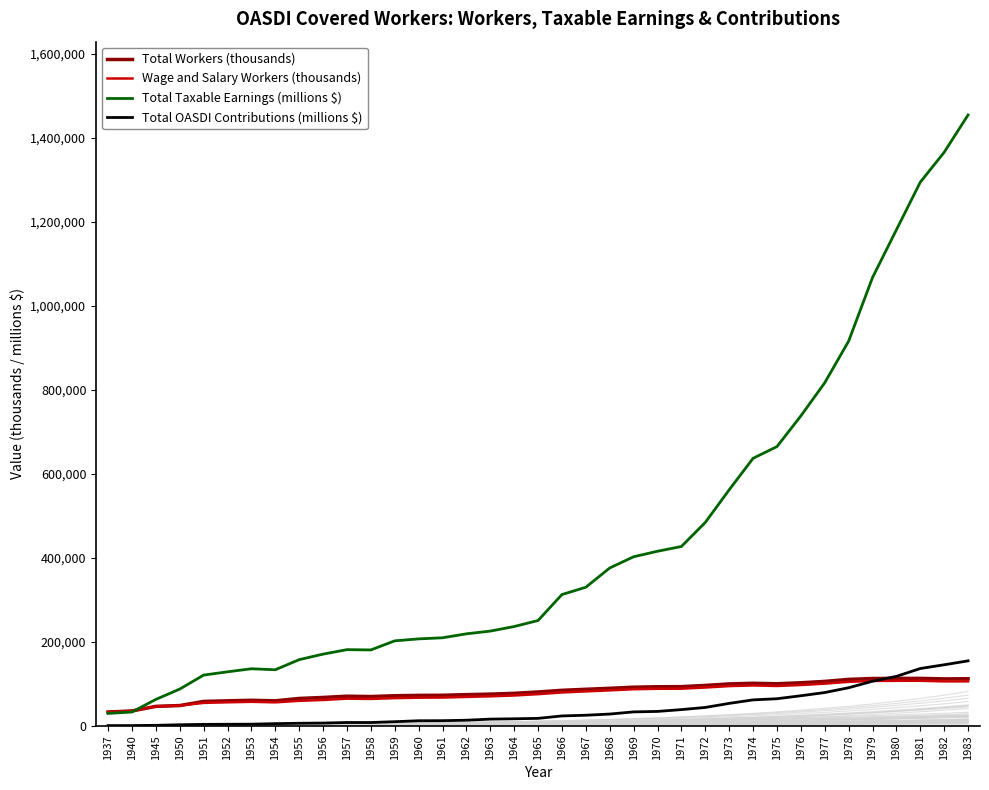

What is the difference between the Wage and Salary Workers (thousands) values at 1964 and 1961?

4870